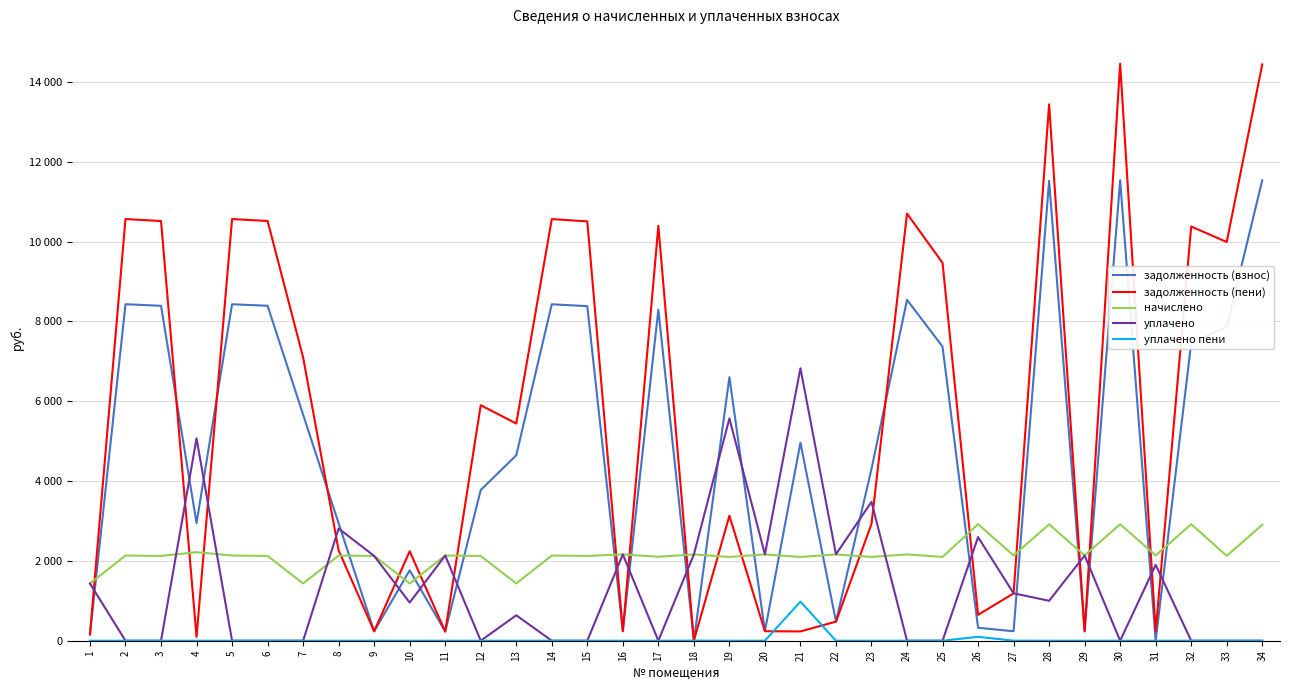

How many values in the начислено series are below 2133?

15